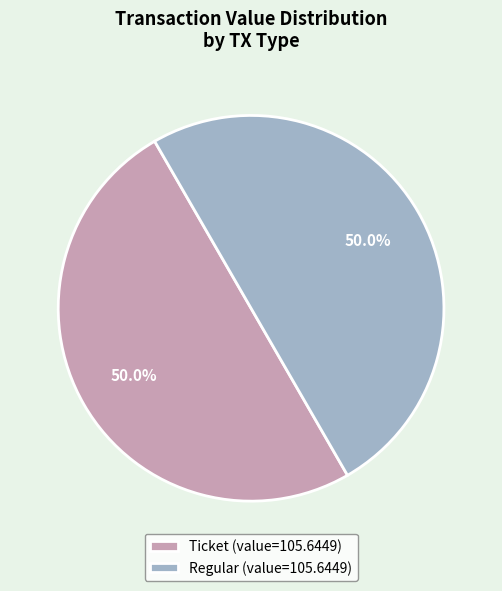

What is the total percentage of Regular (value=105.6449) and Ticket (value=105.6449)?

100.0%